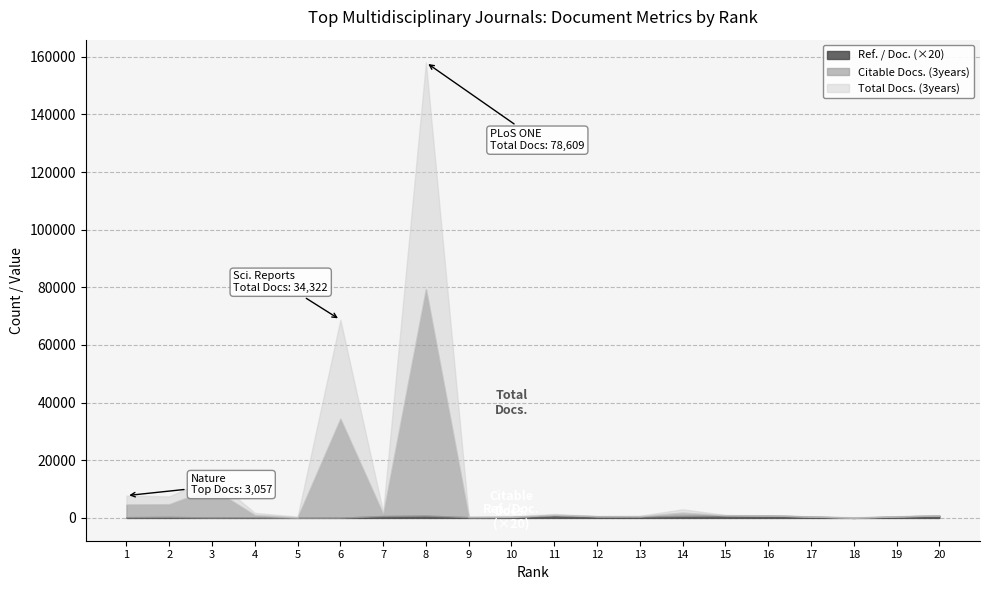

Which series has the widest spread of values?

Total Docs. (3years)